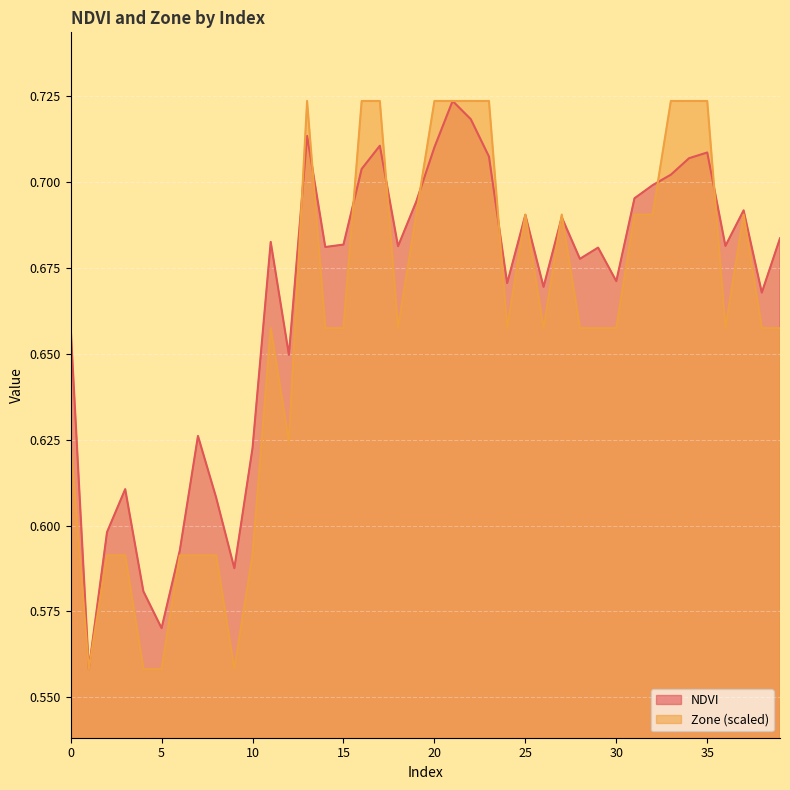

Reading left to right, list all the values displayed in this chart.

NDVI: 0.7	0.6	0.6	0.6	0.6	0.6	0.6	0.6	0.6	0.6	0.6	0.7	0.6	0.7	0.7	0.7	0.7	0.7	0.7	0.7	0.7	0.7	0.7	0.7	0.7	0.7	0.7	0.7	0.7	0.7	0.7	0.7	0.7	0.7	0.7	0.7	0.7	0.7	0.7	0.7
Zone: 0.6	0.6	0.6	0.6	0.6	0.6	0.6	0.6	0.6	0.6	0.6	0.7	0.6	0.7	0.7	0.7	0.7	0.7	0.7	0.7	0.7	0.7	0.7	0.7	0.7	0.7	0.7	0.7	0.7	0.7	0.7	0.7	0.7	0.7	0.7	0.7	0.7	0.7	0.7	0.7